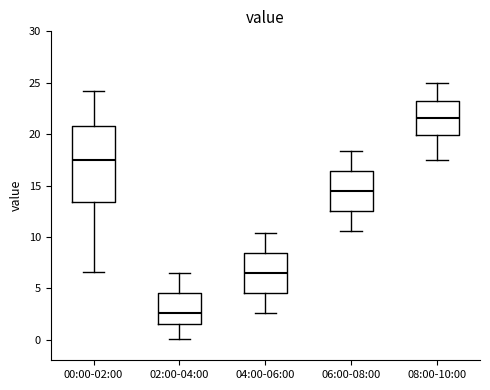

Where does the median line of the box for 06:00-08:00 sit on the y-axis? The values are not printed on the chart, so give them approximately, as read against the axis.

14.5